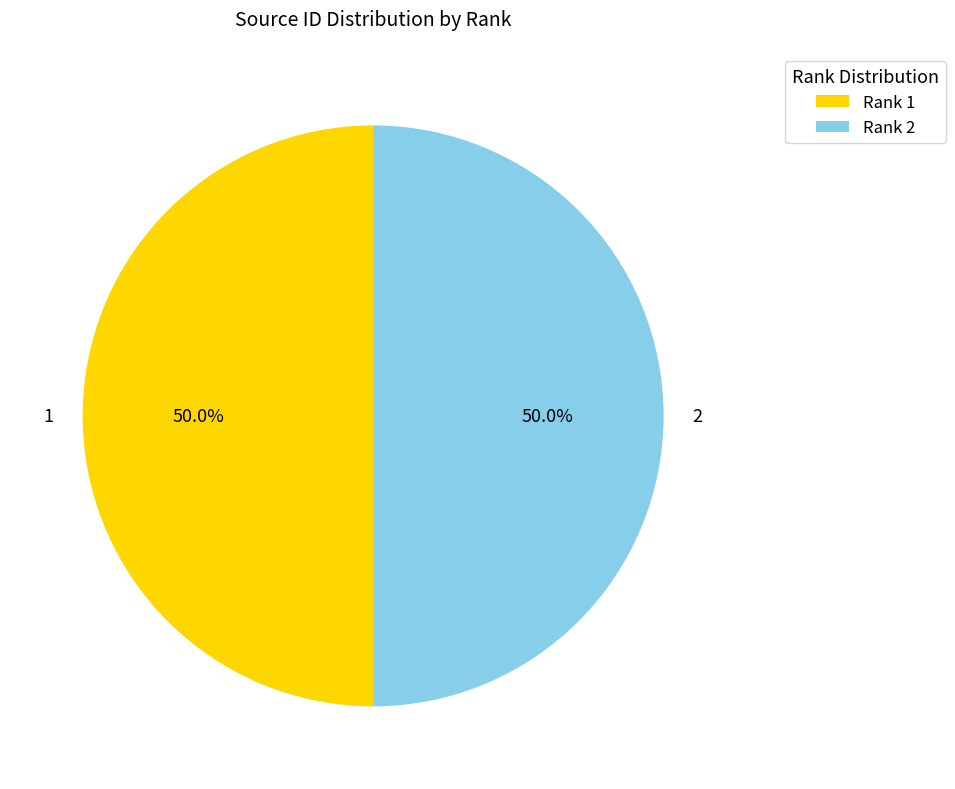

What percentage is the 1 slice, to the nearest percent?

50%